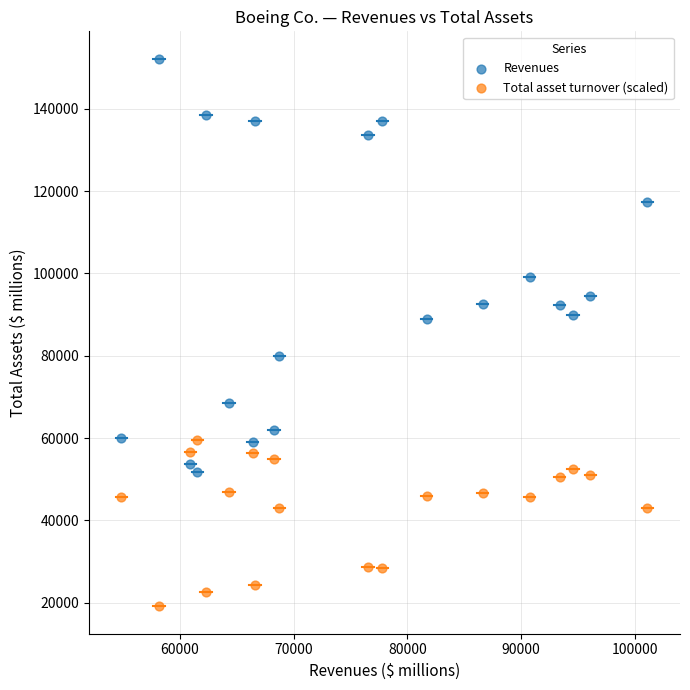

Which series reaches the maximum Y coordinate?

Revenues